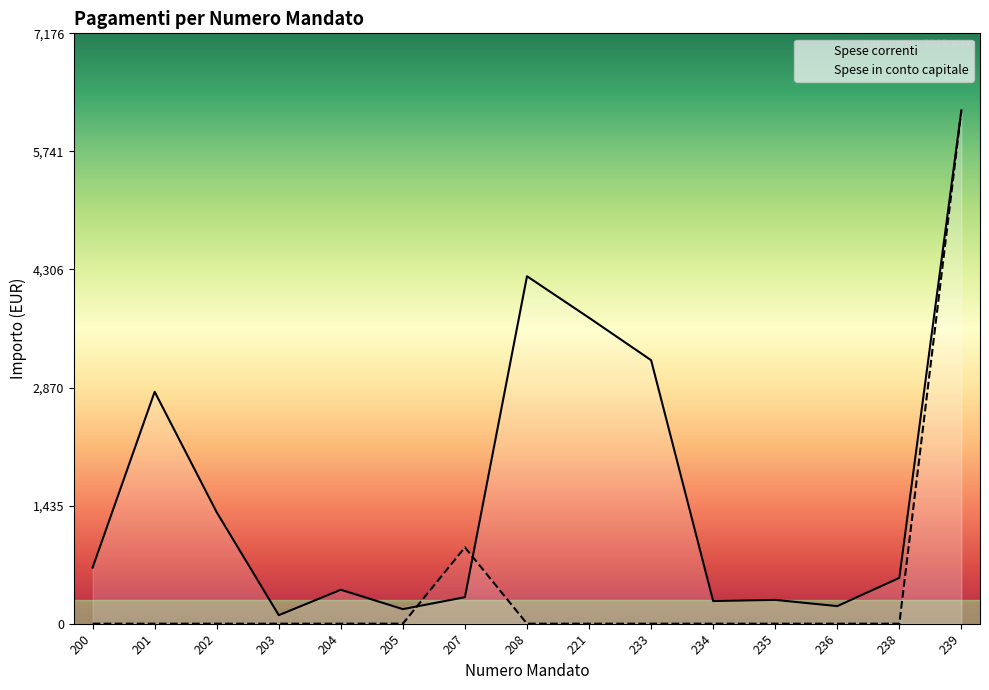

List the series in order of their overall mean, highest first.

Spese correnti, Spese in conto capitale